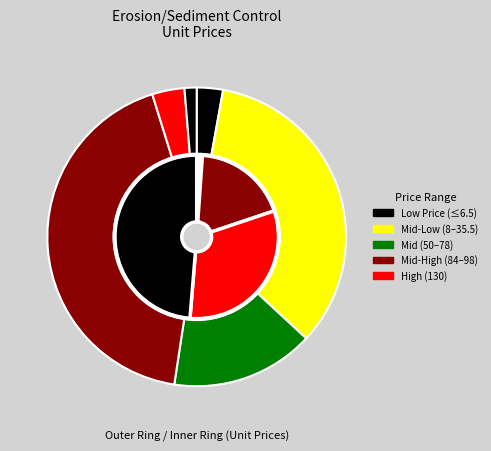

Is it true that Fence, silt is 13% of the pie?

False